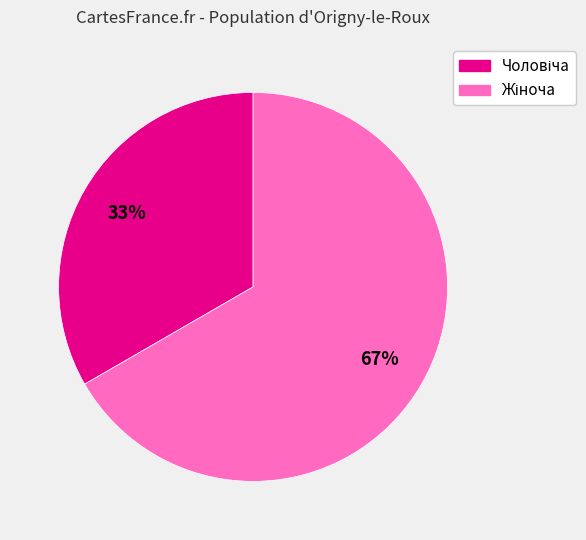

Does any single category account for the majority?

Yes